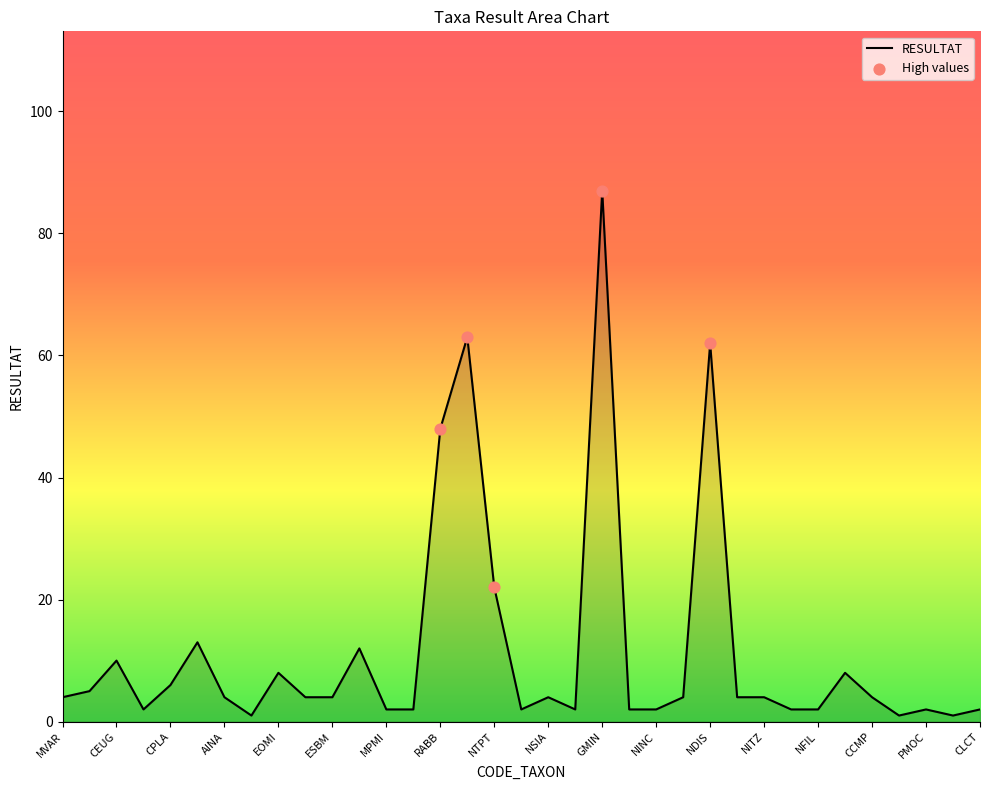

What is the greatest value displayed?

87